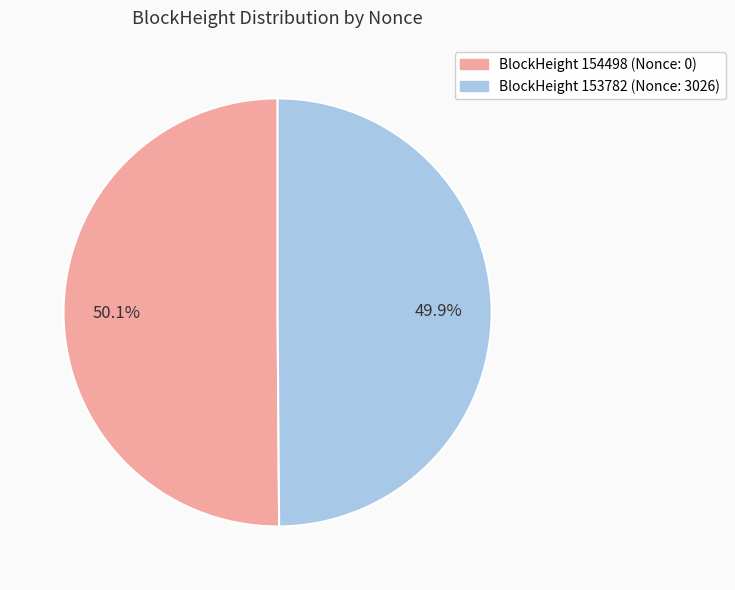

Count the number of slices in the pie.

2